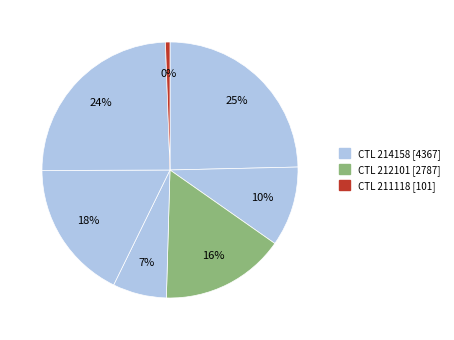

True or false: 212101 accounts for 1% of the total.

False